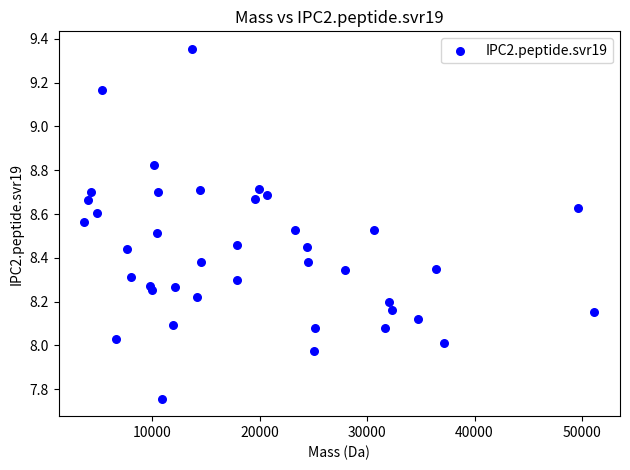

What is the range of Y values (max minus min)?

1.6